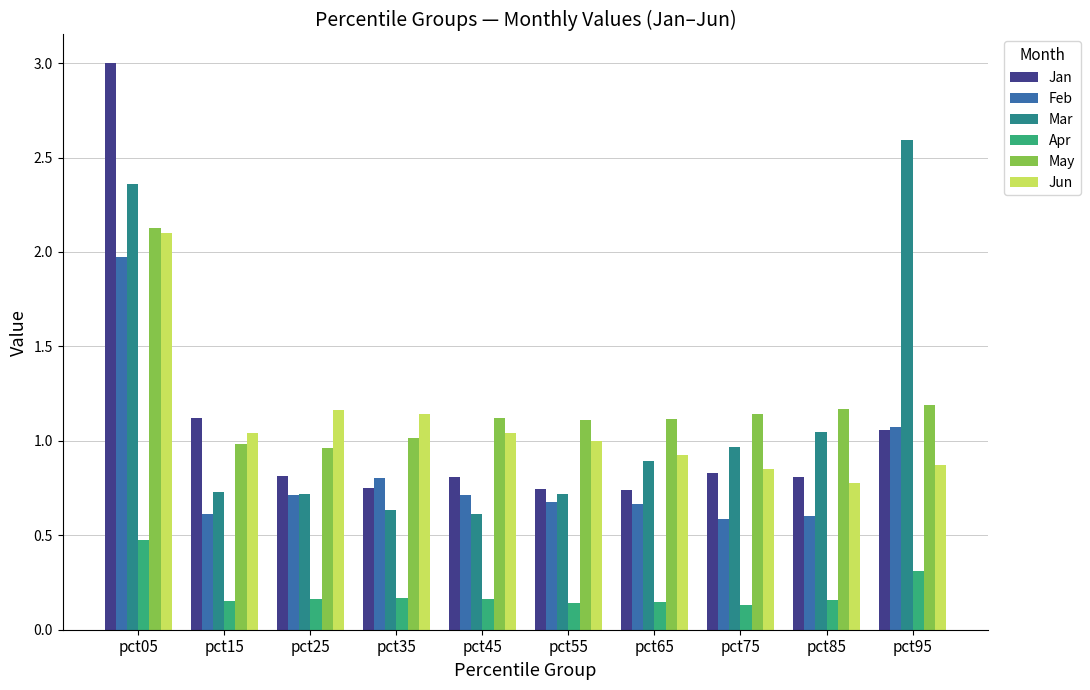

Rank the series by their maximum value, from lowest to highest.

Apr, Feb, Jun, May, Mar, Jan